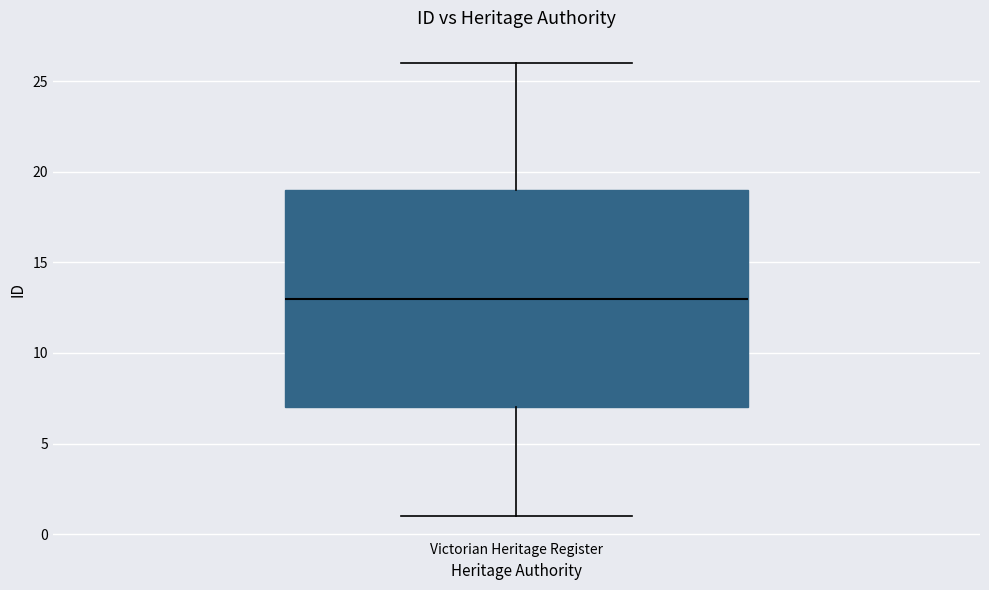

Transcribe this box plot: give where the median line is, the range the box spans, and where the two whiskers end, as read against the y-axis. The values are not printed on the chart, so give them approximately, as read against the axis.

median 13, box 7 to 19, whiskers 1 to 26